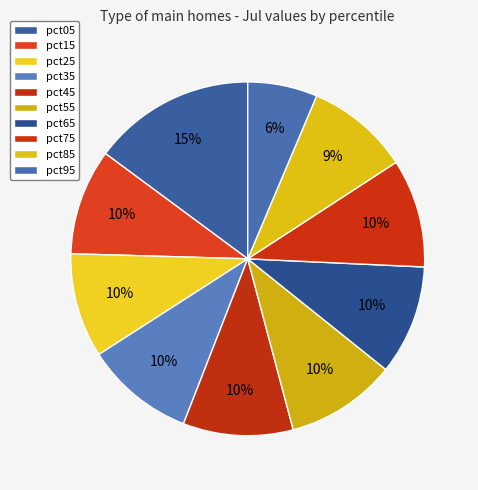

Count the number of slices in the pie.

10